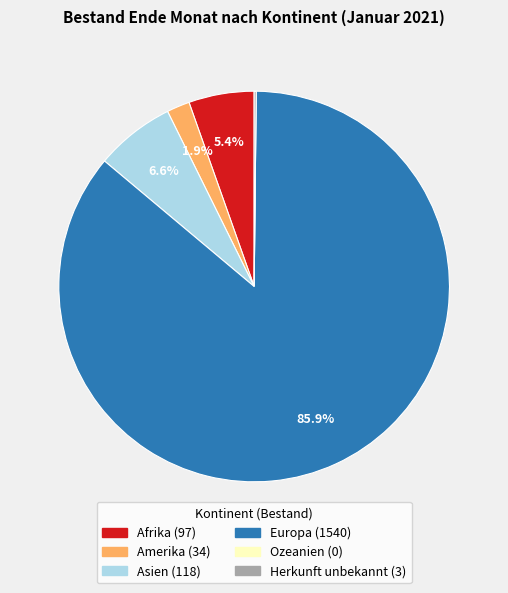

Does Europa represent more than half of the total?

Yes